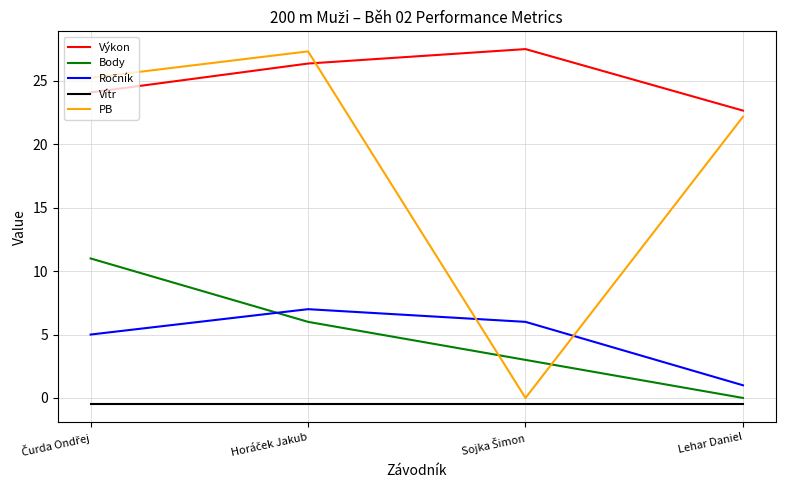

What is the difference between the maximum and minimum values in the Body series?

11.0